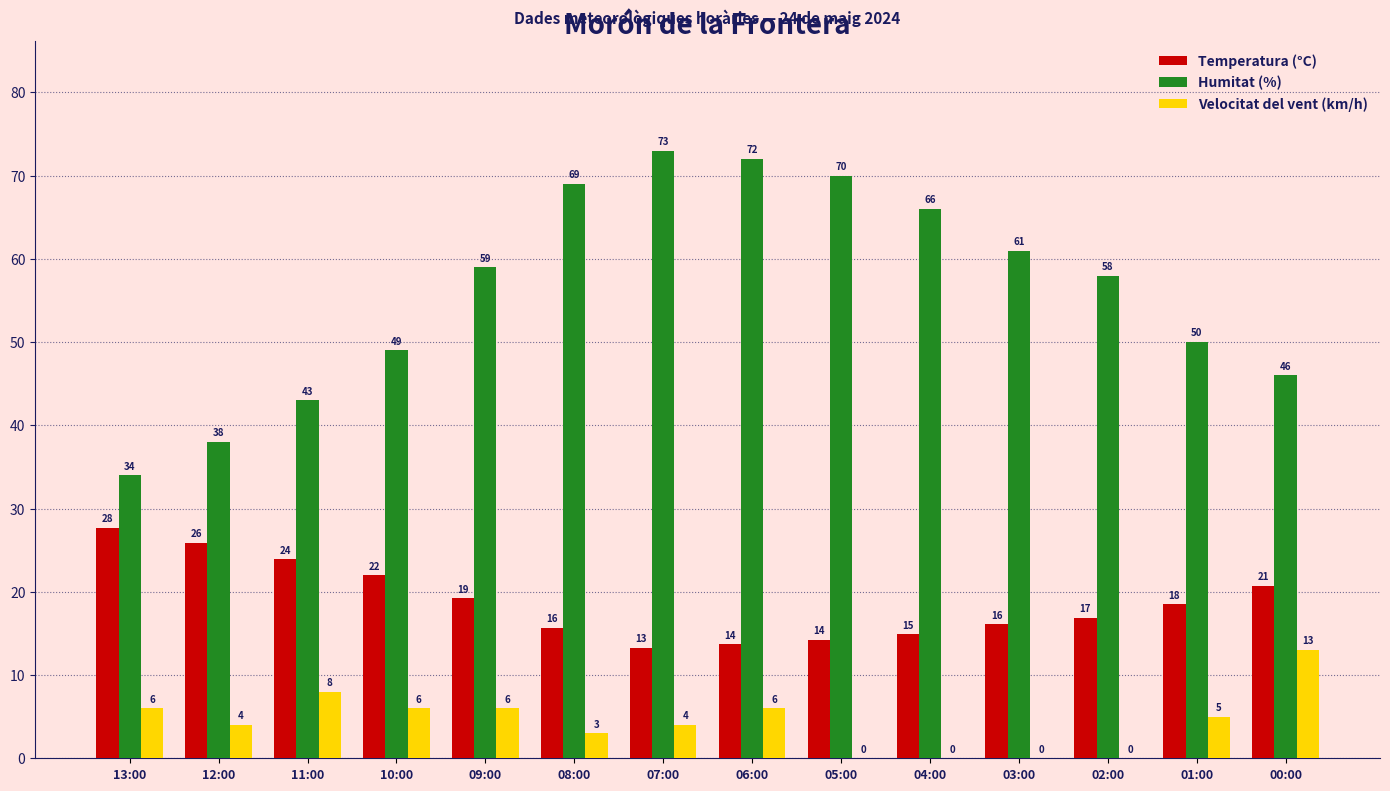

How many positive values does the Velocitat del vent (km/h) series have?

10